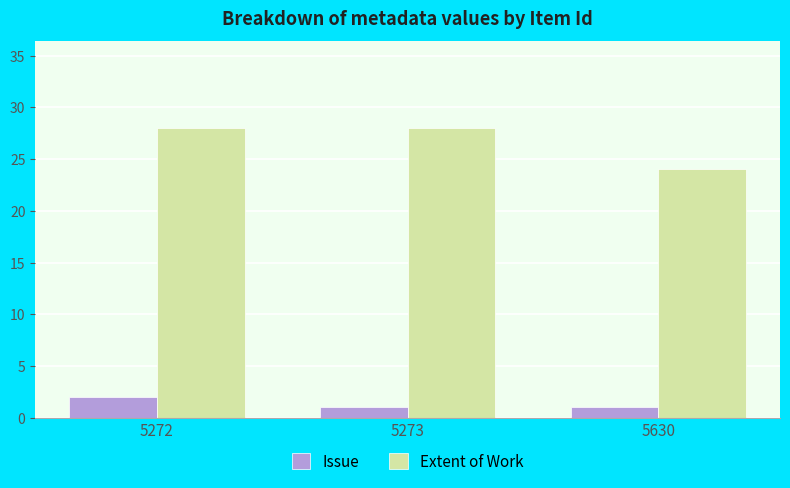

Reading right to left, what are all the values shown in this chart?

Issue: 5630=1	5273=1	5272=2
Extent of Work: 5630=24	5273=28	5272=28